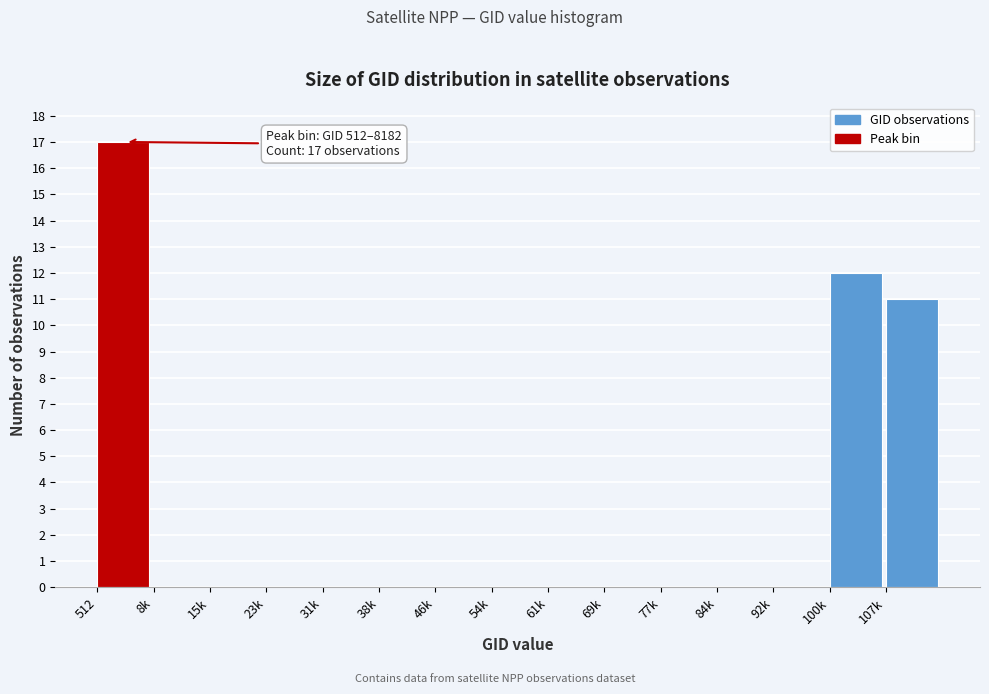

Reading right to left, list all the values displayed in this chart.

107k=11	100k=12	92k=0	84k=0	77k=0	69k=0	61k=0	54k=0	46k=0	38k=0	31k=0	23k=0	15k=0	8k=0	512=17